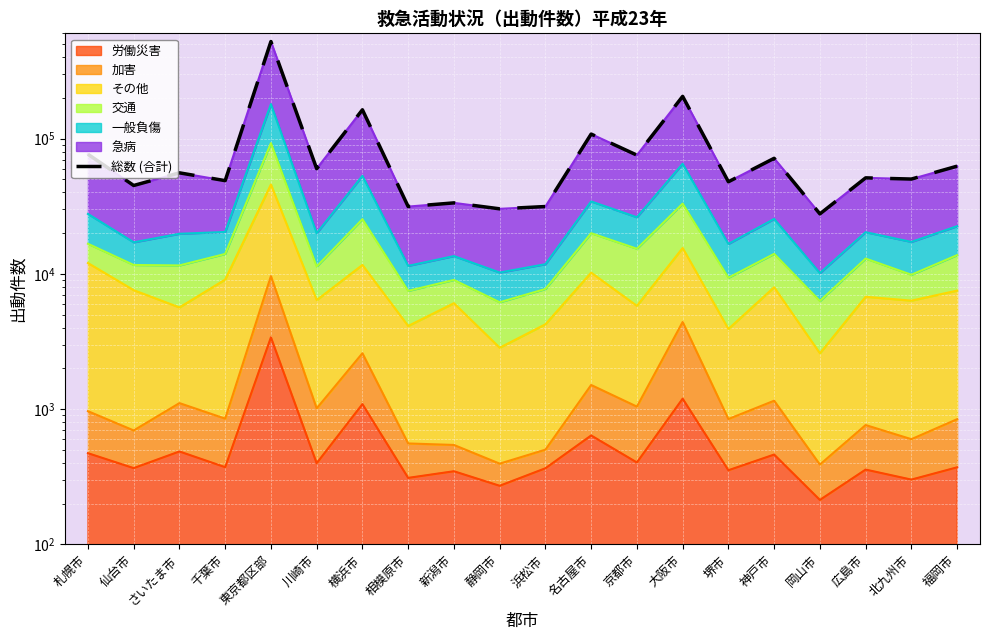

Rank the categories by value from lowest to highest.

岡山市, 静岡市, 相模原市, 浜松市, 新潟市, 仙台市, 堺市, 千葉市, 北九州市, 広島市, さいたま市, 川崎市, 福岡市, 神戸市, 京都市, 札幌市, 名古屋市, 横浜市, 大阪市, 東京都区部